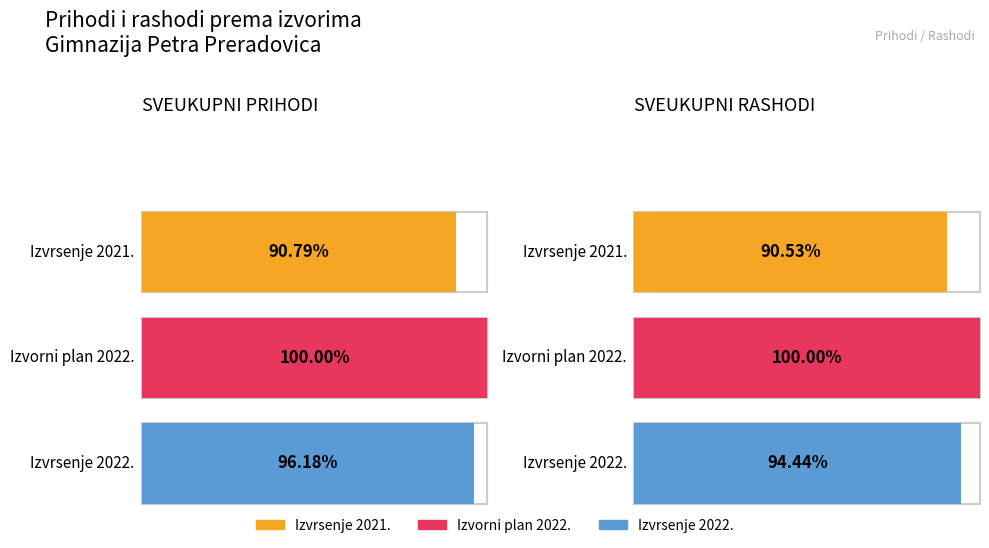

Is it true that Izvrsenje 2021. equals 7246544.6 at SVEUKUPNI PRIHODI?

True